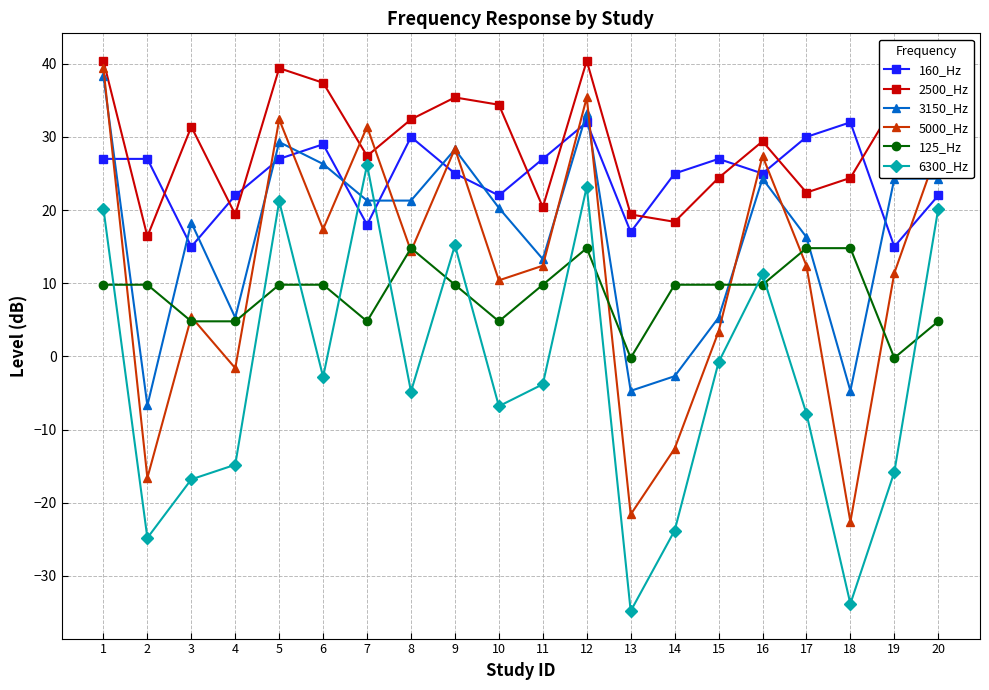

At 12, list the series in order from smallest to largest.

125_Hz, 6300_Hz, 160_Hz, 3150_Hz, 5000_Hz, 2500_Hz